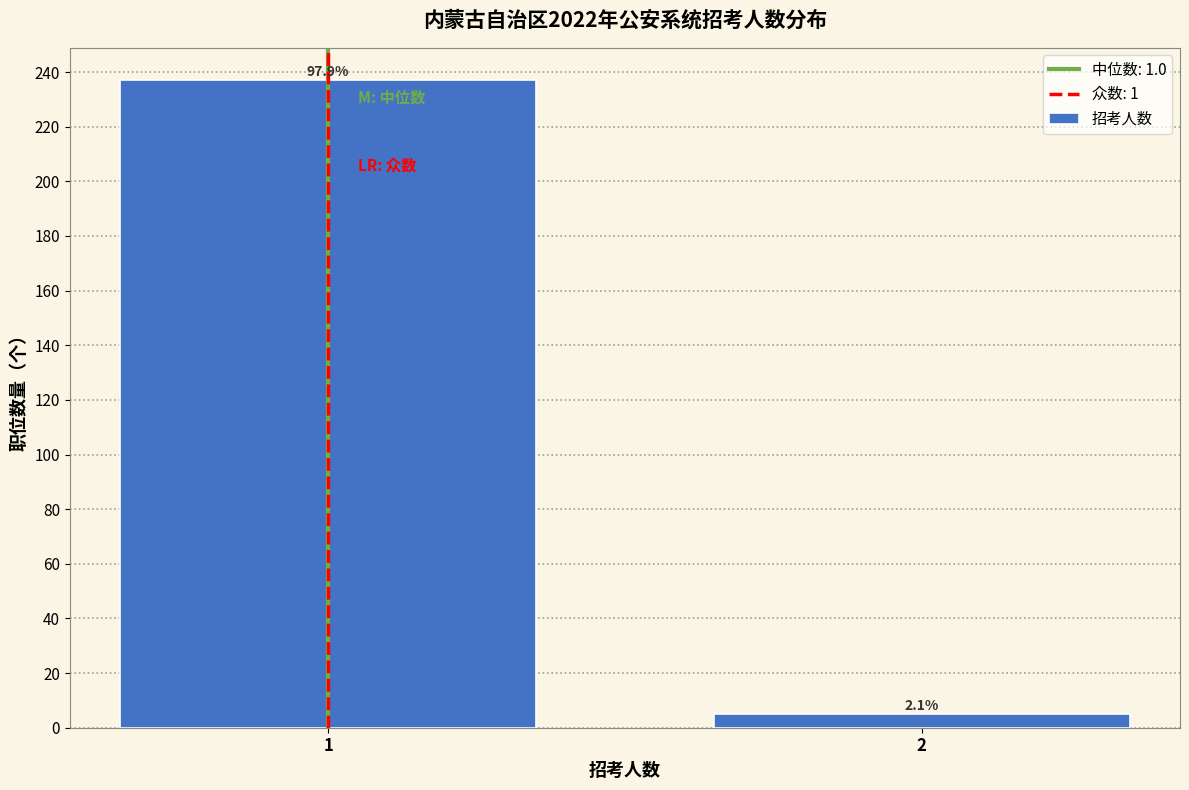

How many bars are there in total?

2